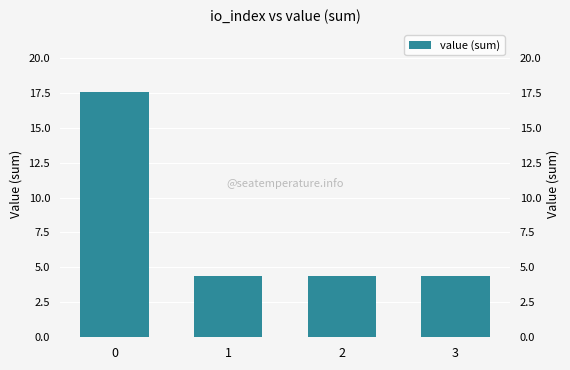

What is the change in value from 0 to 2?

-13.2